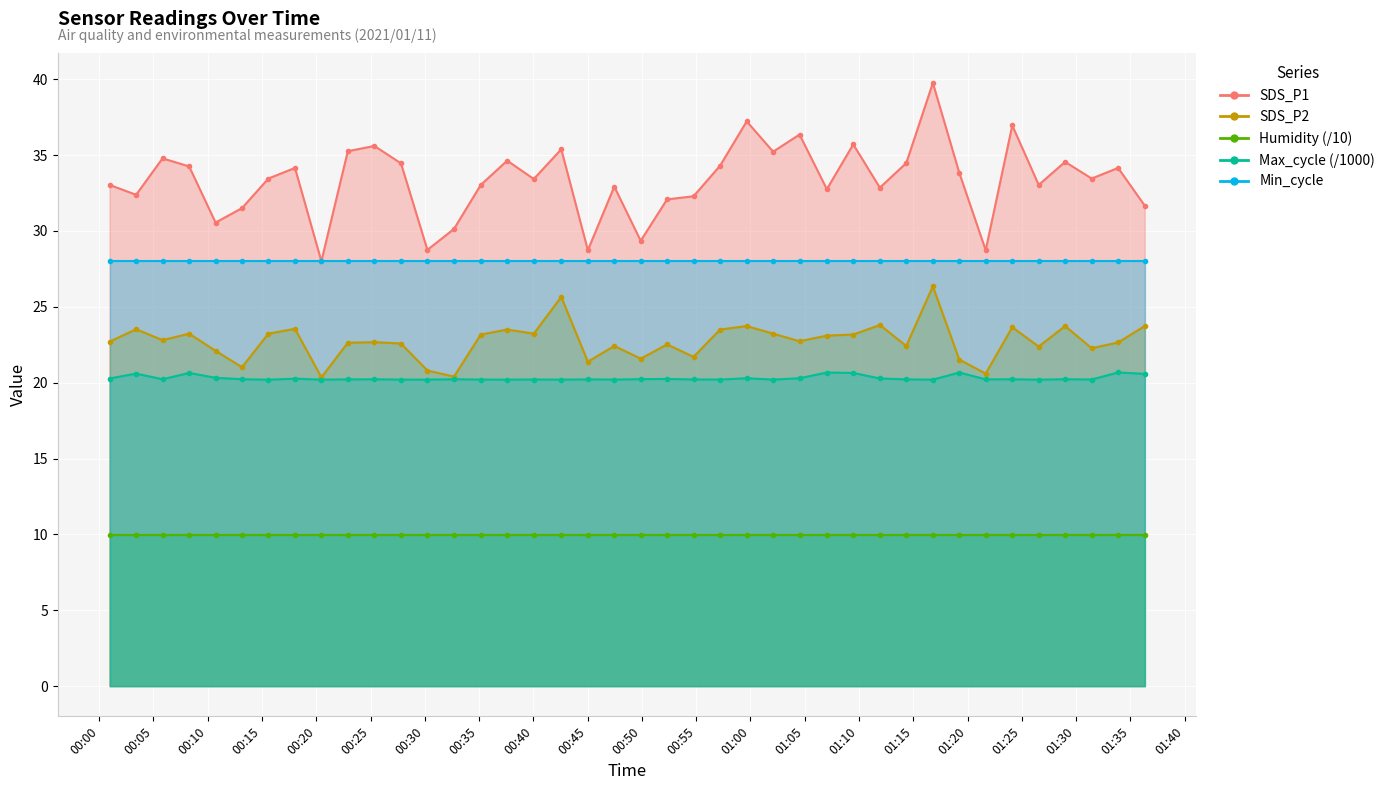

True or false: Max_cycle has more than 0 interior local peaks.

True